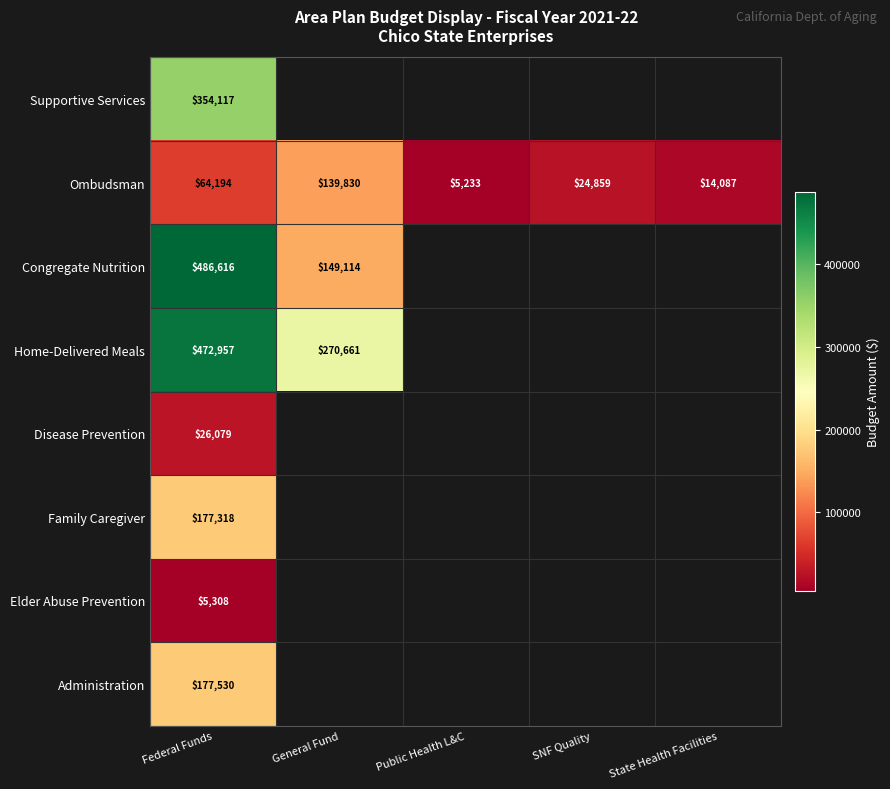

What is the total value across all series at Federal Funds?

1764119